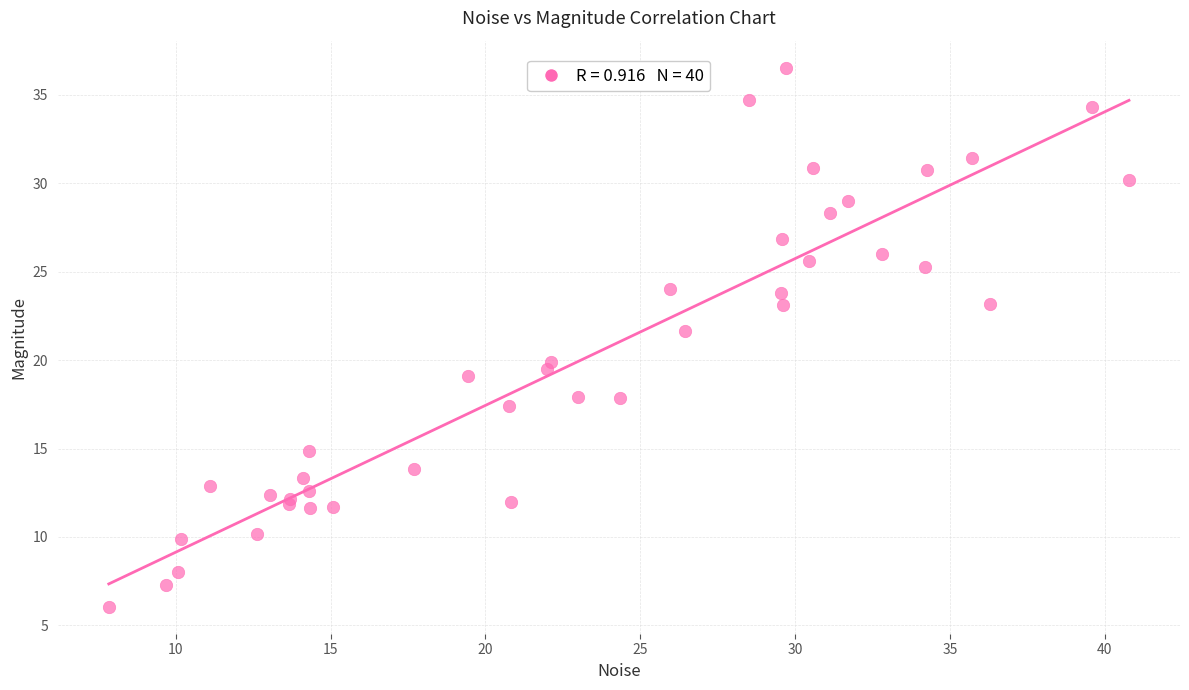

What Y value in the scatter plot is closest to 21?

21.6